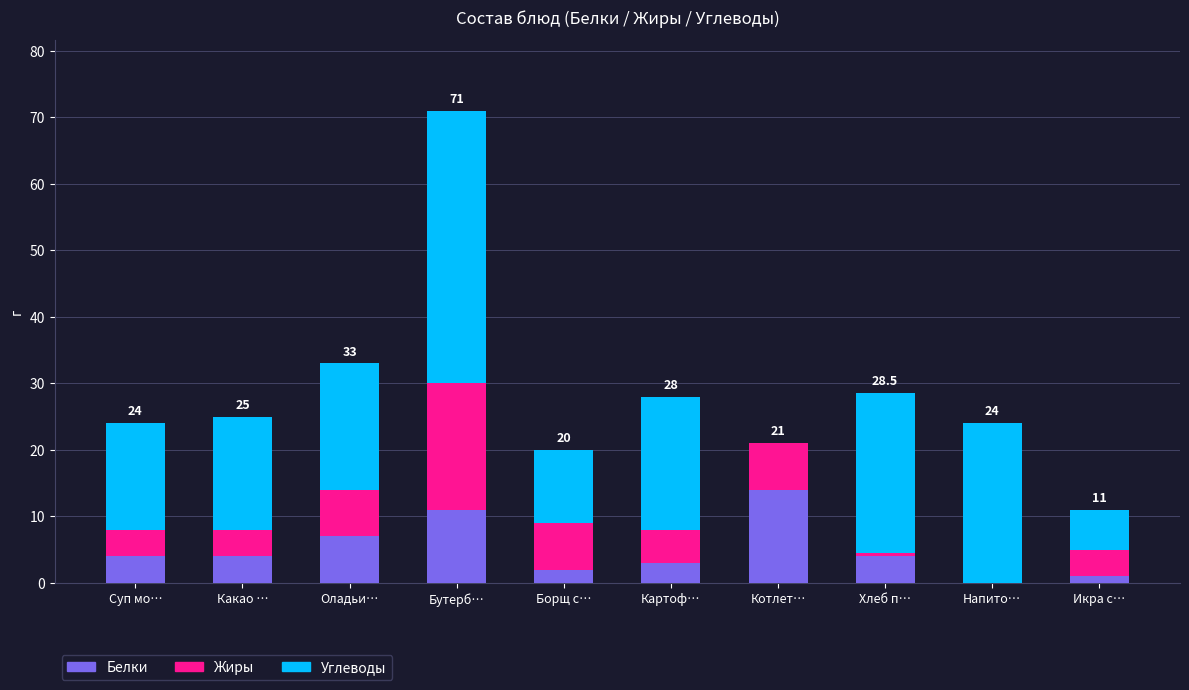

Read the Белки value at Бутерб….

11.0